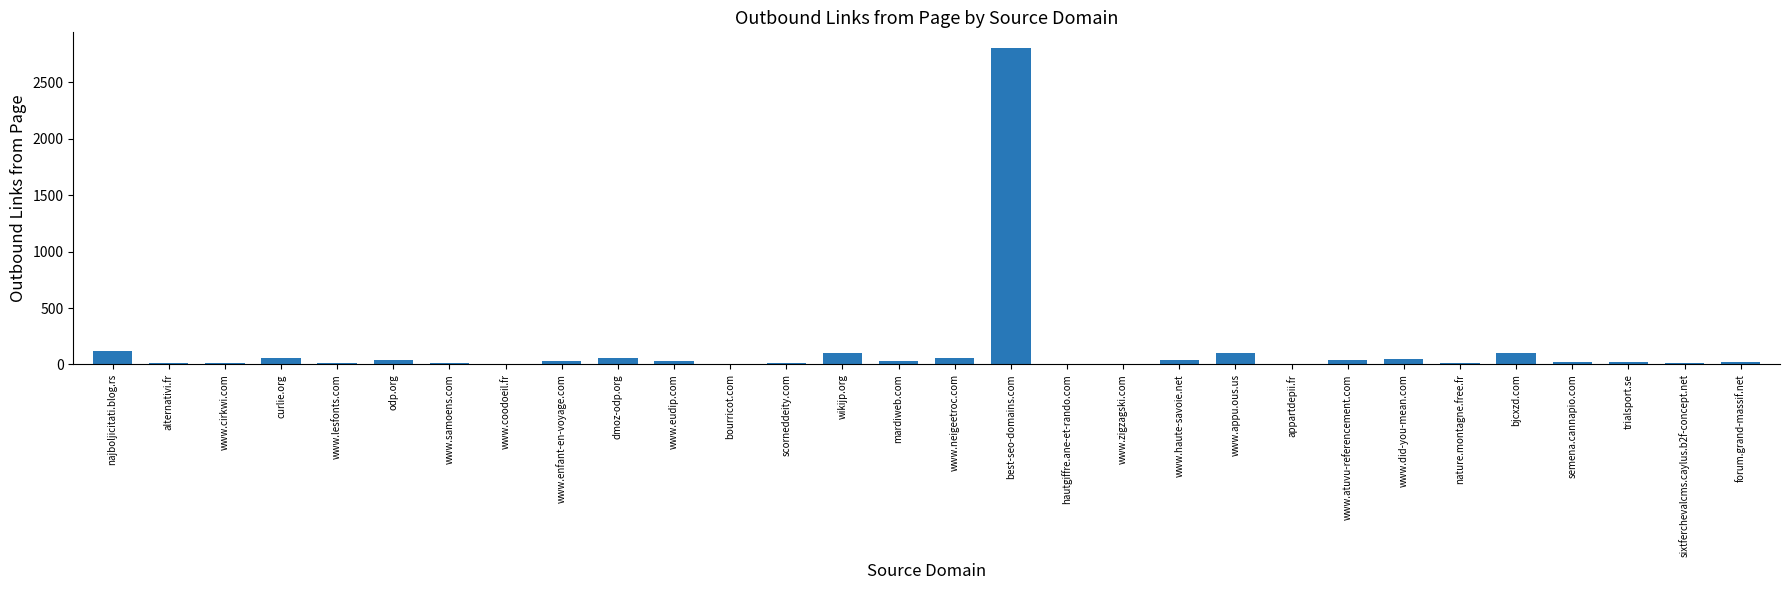

At which category does the chart reach its peak across all series?

best-seo-domains.com